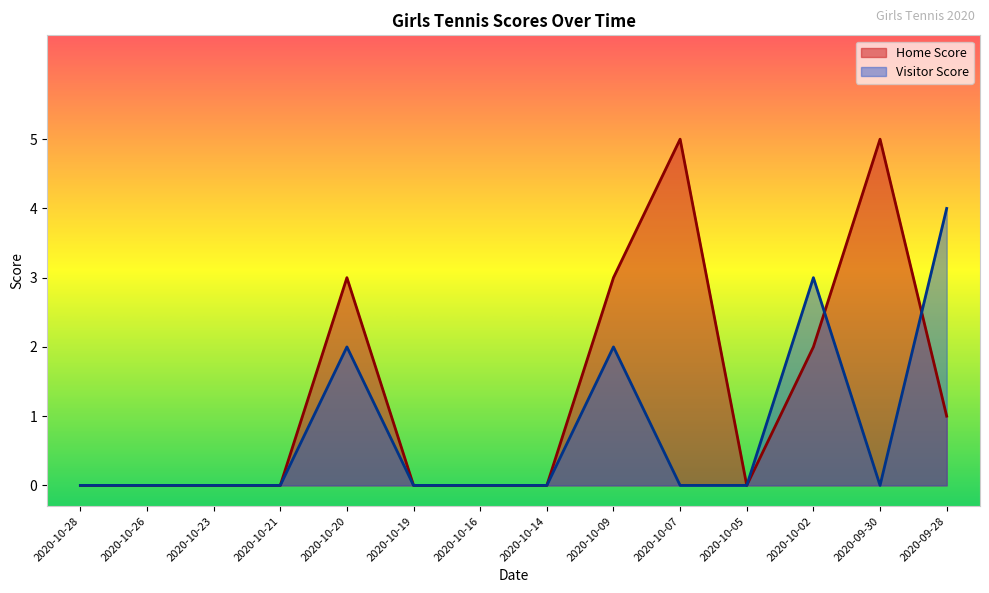

How many values in the Visitor Score series exceed 0?

4